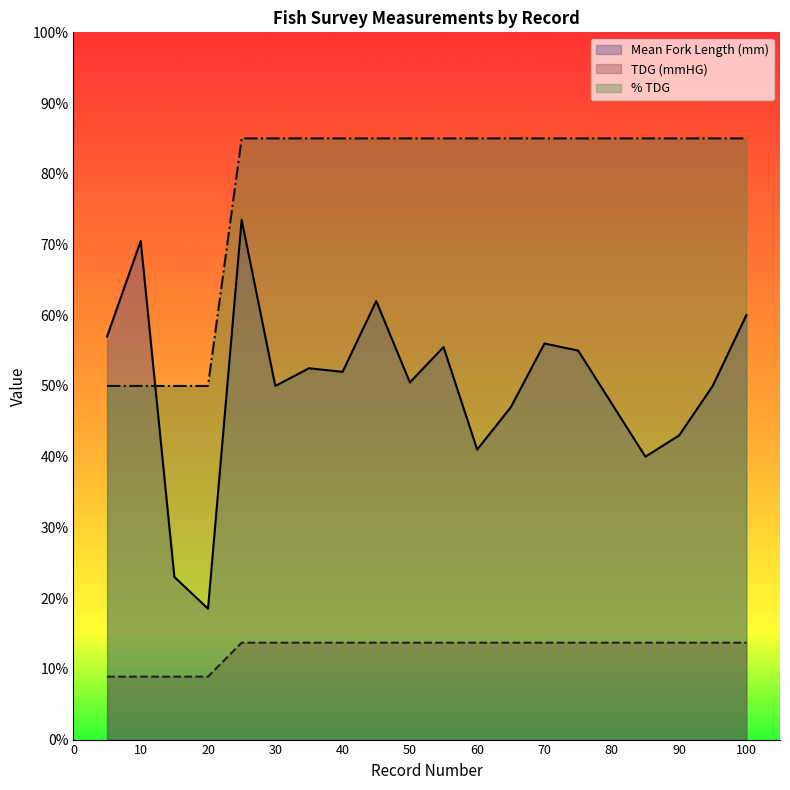

What are all the series names shown in the legend?

Mean Fork Length (mm), TDG (mmHG), % TDG